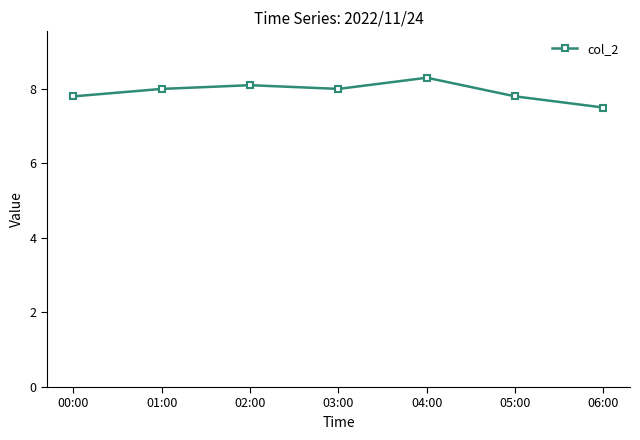

Approximately how many times larger is the value at 06:00 compared to 03:00?

0.9